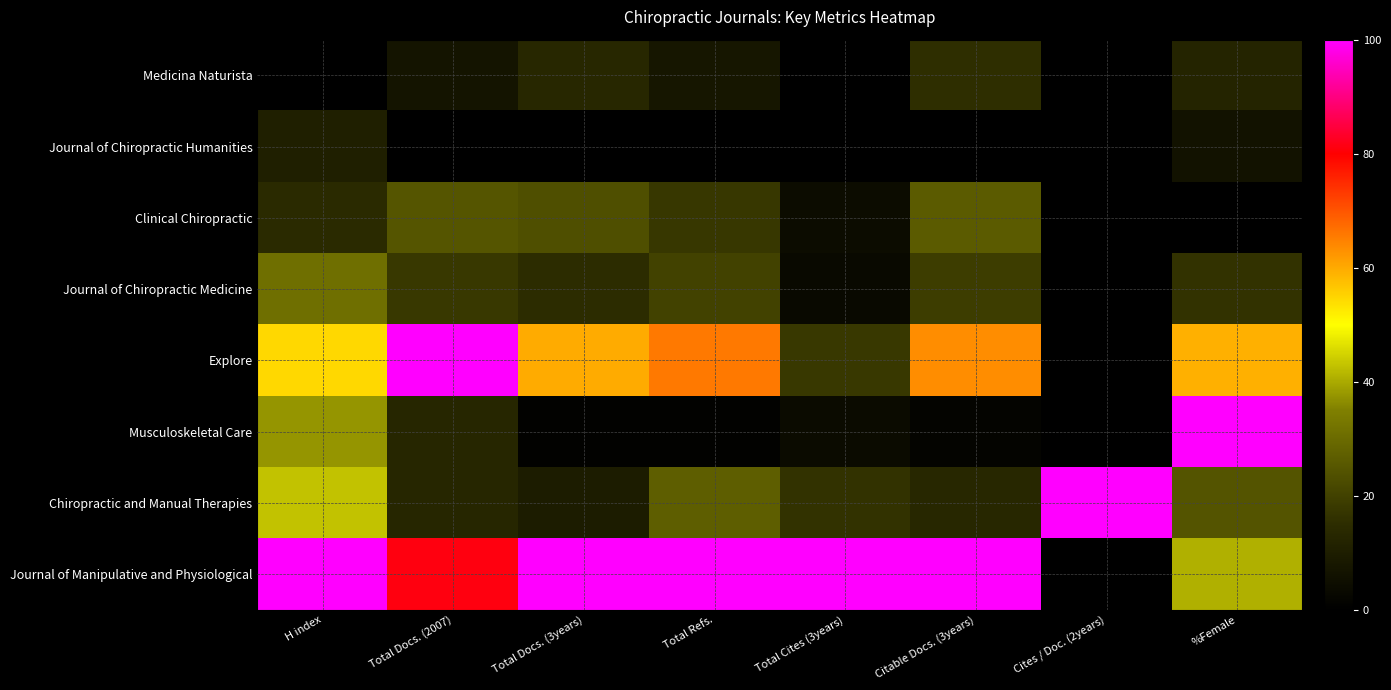

What is the maximum value shown in the chart?

1.0